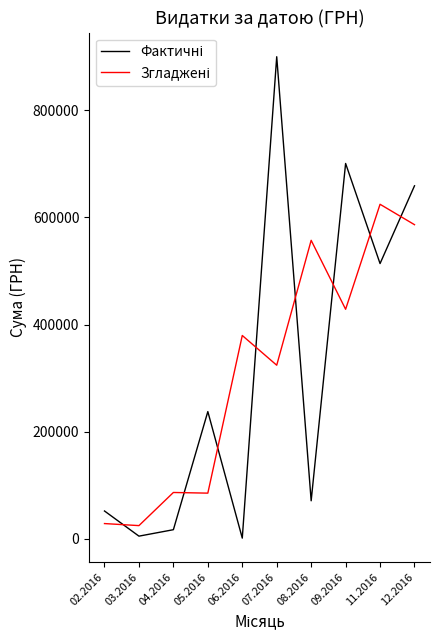

What is the spread (max minus min) of values at 02.2016?

23482.8